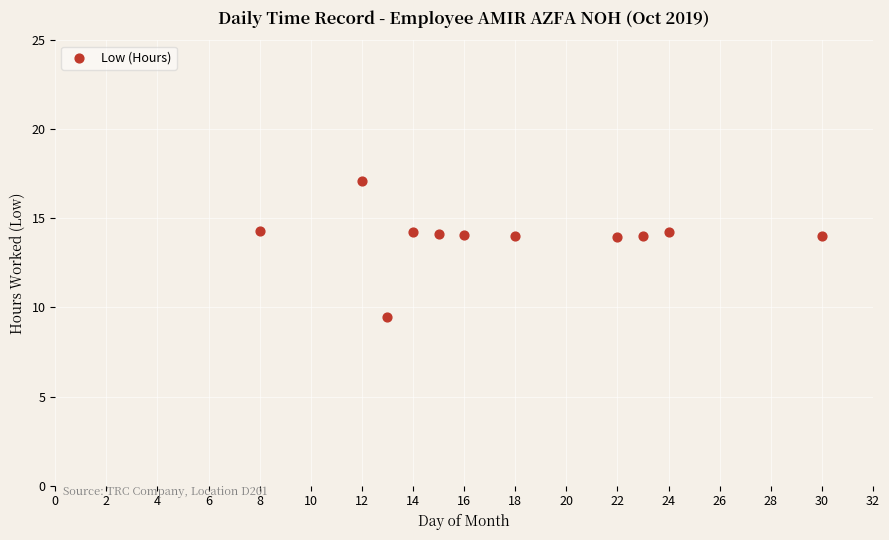

What is the range of X values (max minus min)?

22.0